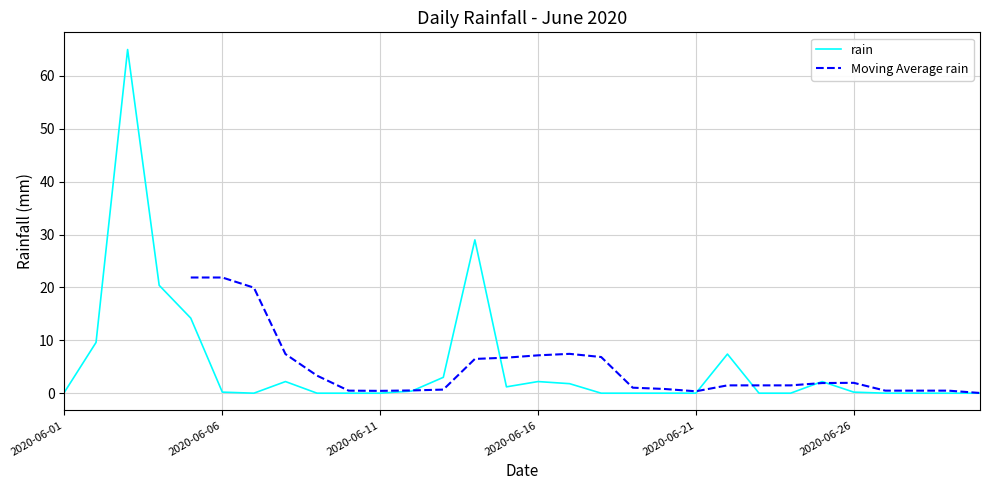

The rain series shows -29.9 at 2020-06-21. True or false?

False